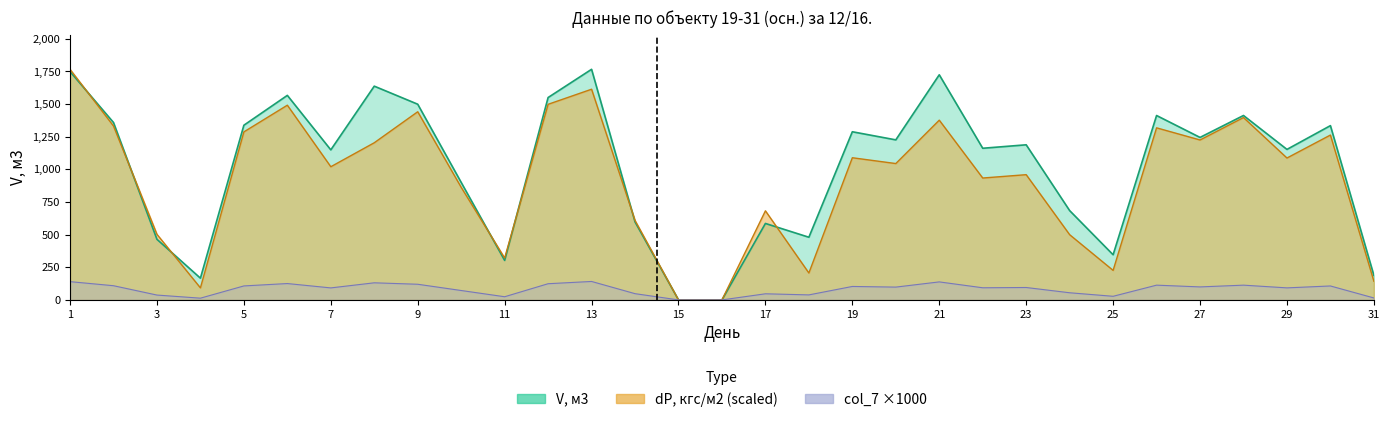

How many interior local valleys does the dP, кгс/м2 series have?

9